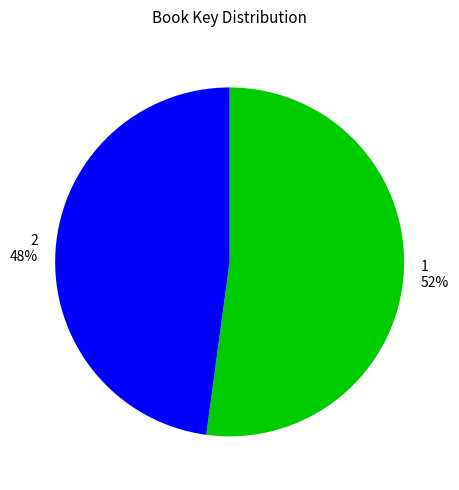

Approximately how many times larger is the value at 2 compared to 1?

0.9